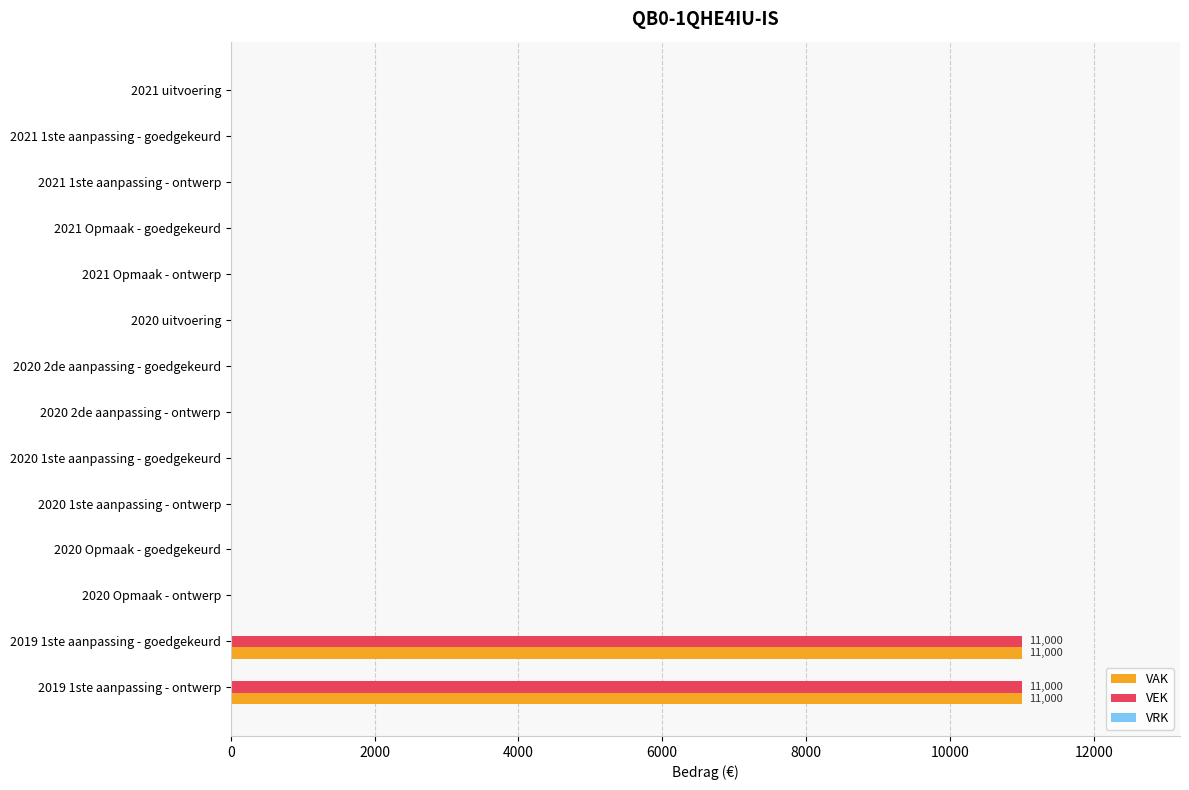

The value of VAK at 2019 1ste aanpassing - ontwerp is 4865. True or false?

False